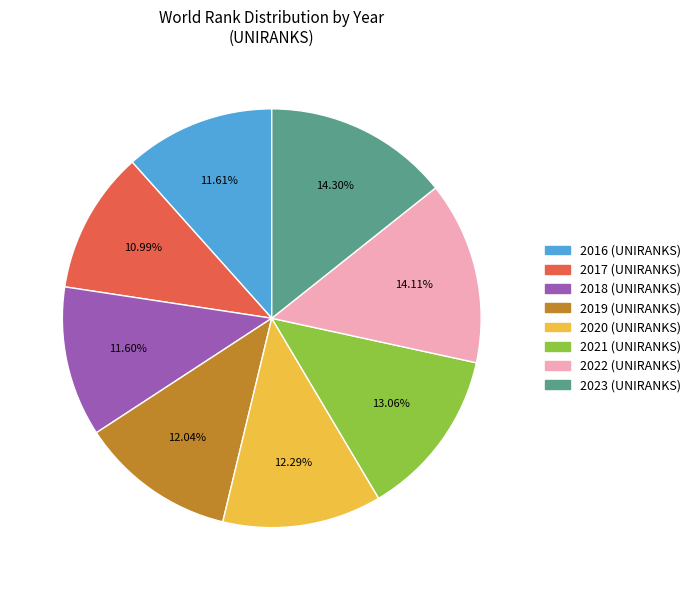

Is it true that 2019 is 6% of the pie?

False